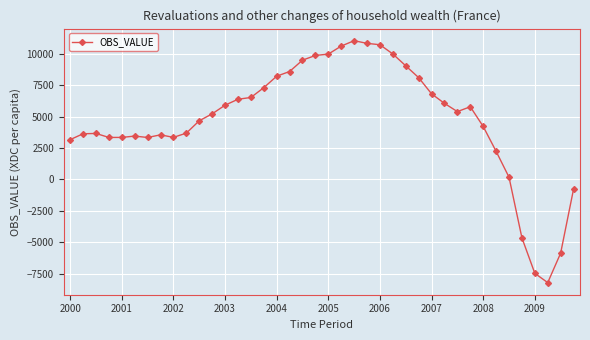

What is the difference between the second highest and minimum values?

19027.0